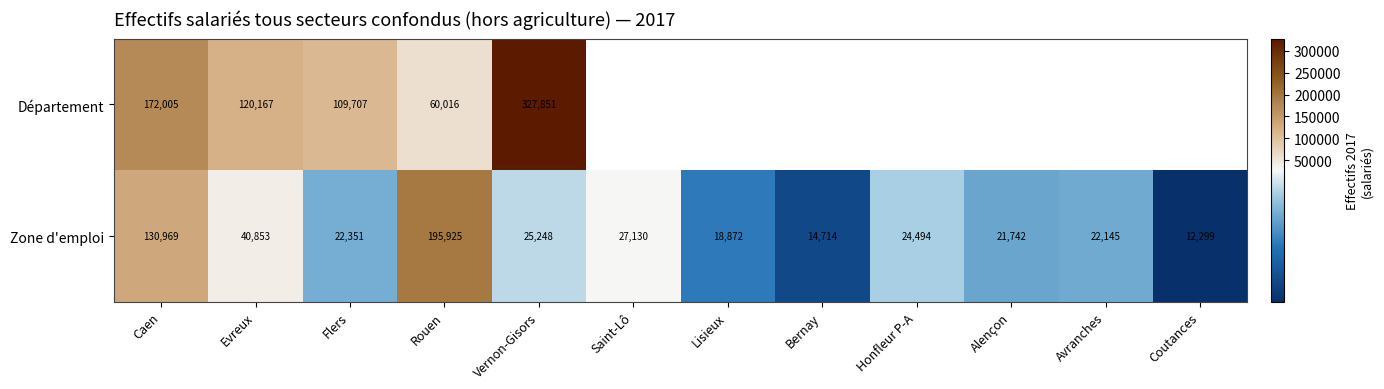

How many data points in Zone d'emploi are less than 24494?

6